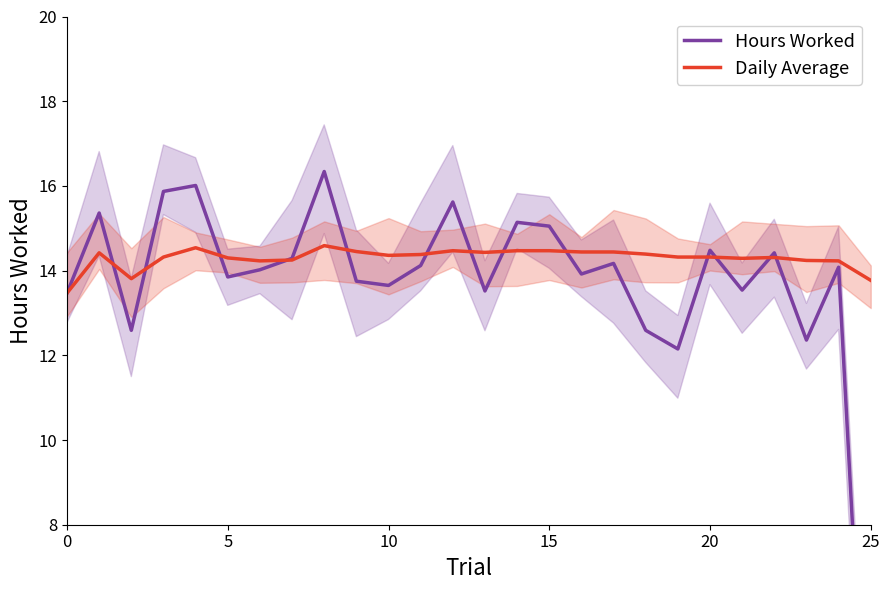

List the series in order of their overall mean, highest first.

Daily Average, Hours Worked